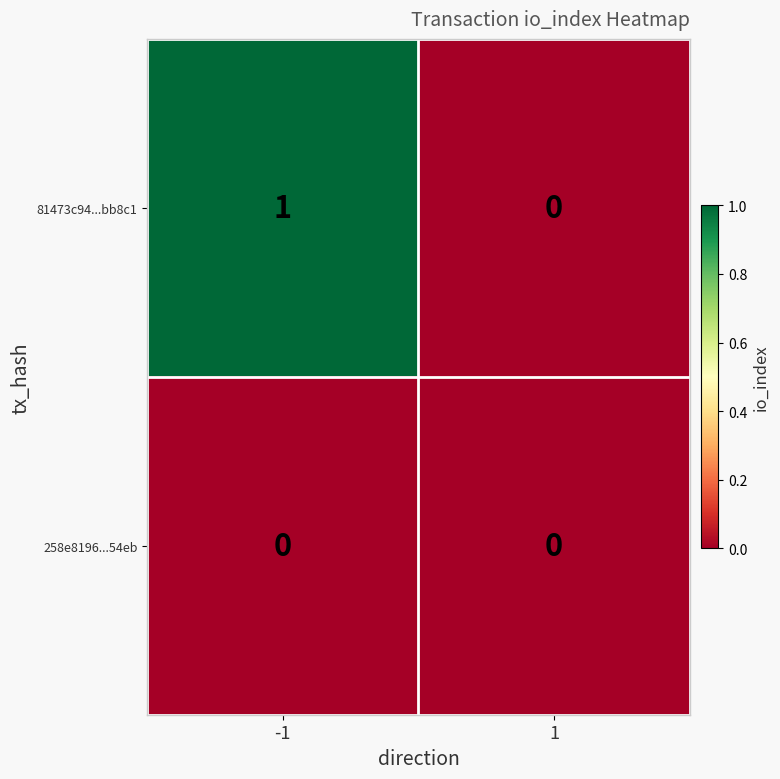

Reading right to left, what are all the values shown in this chart?

81473c94...bb8c1: 0	1
258e8196...54eb: 0	0